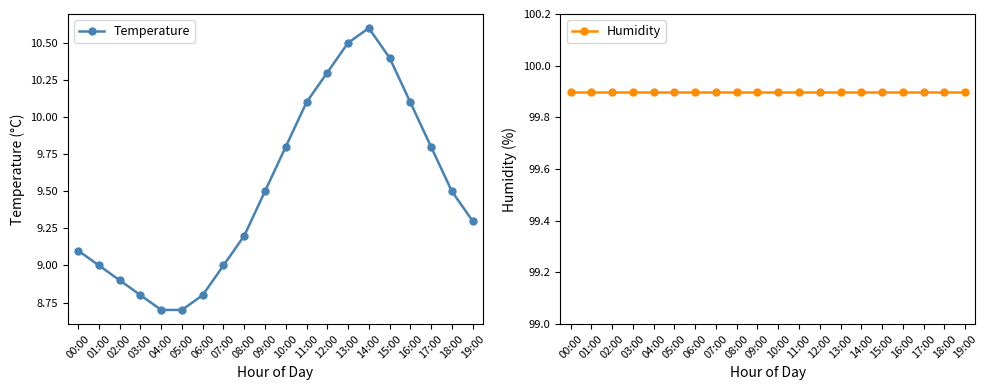

Which series has the largest range (max minus min)?

Temperature